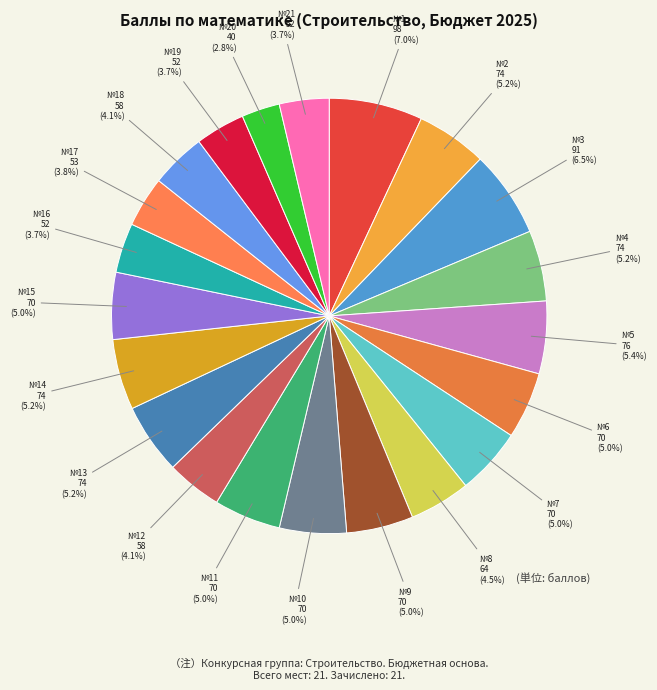

Is №10 the majority of the pie?

No